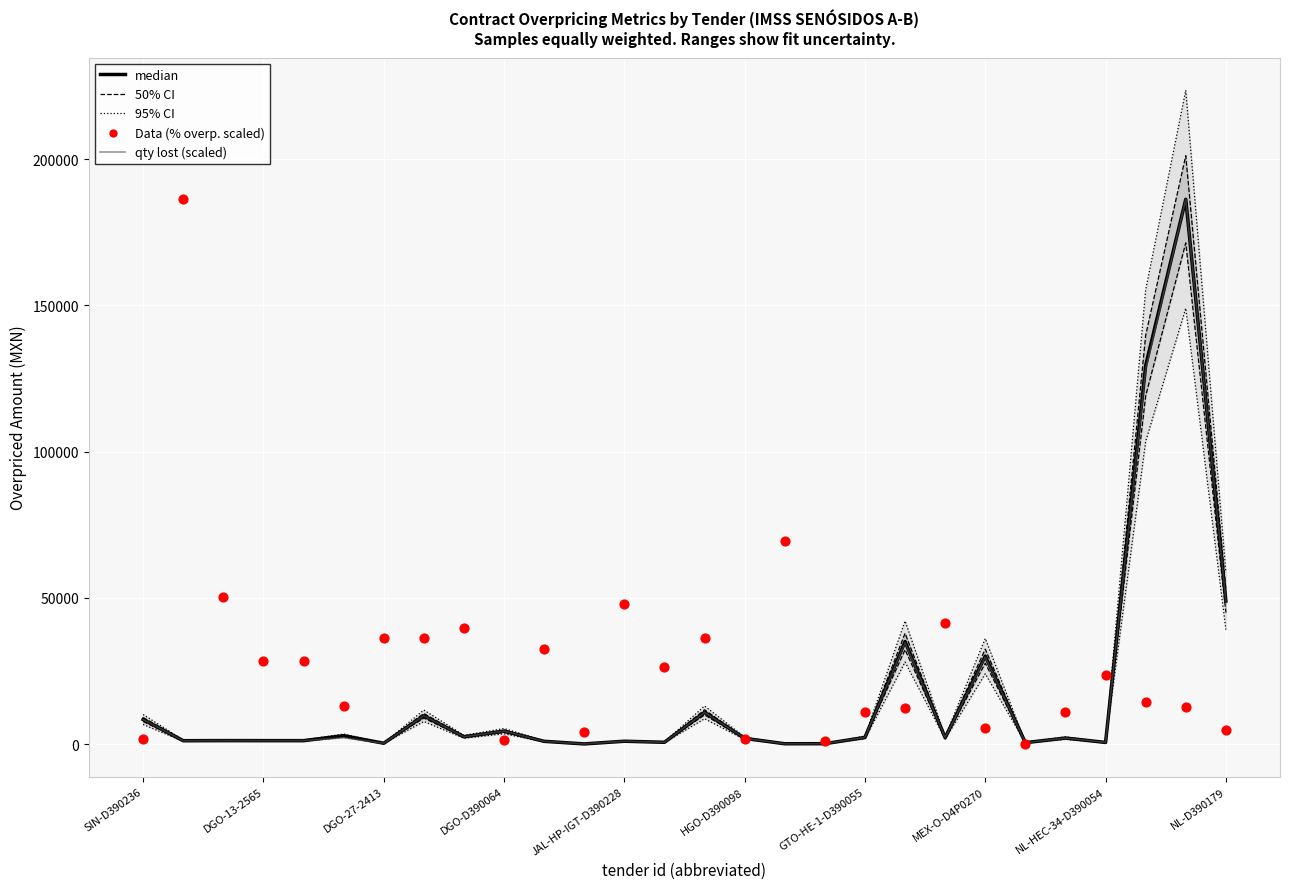

At how many categories does at least one series exceed 171491?

2